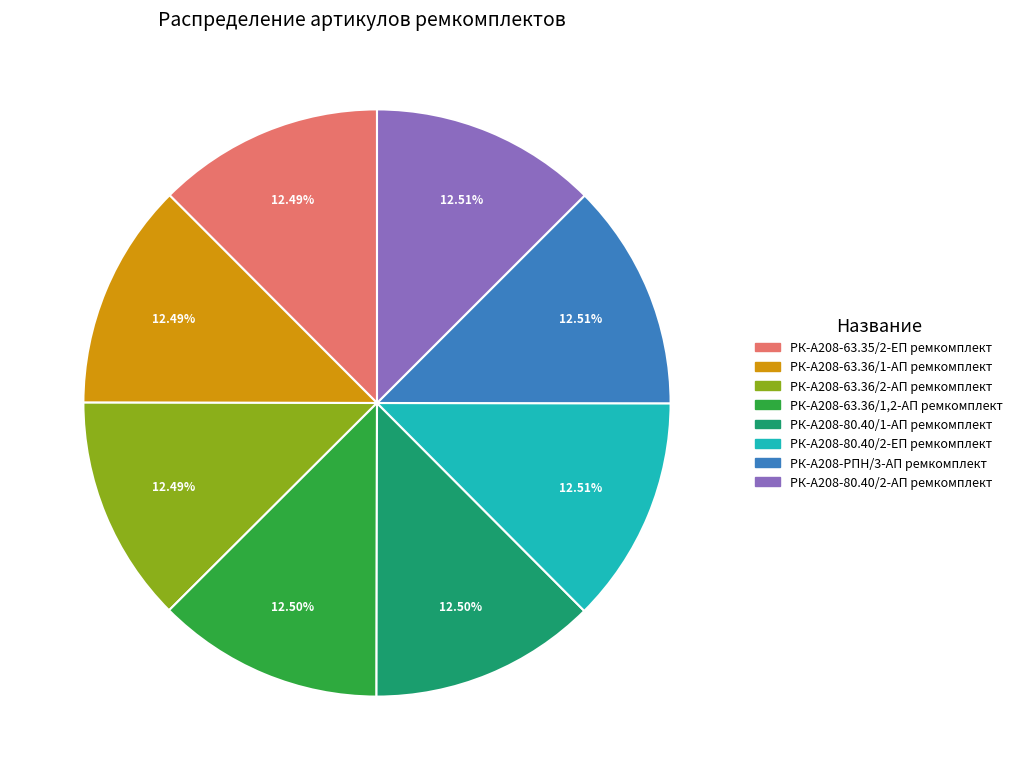

Combined, do РК-А208-РПН/3-АП ремкомплект and РК-А208-63.35/2-ЕП ремкомплект account for over 50%?

No